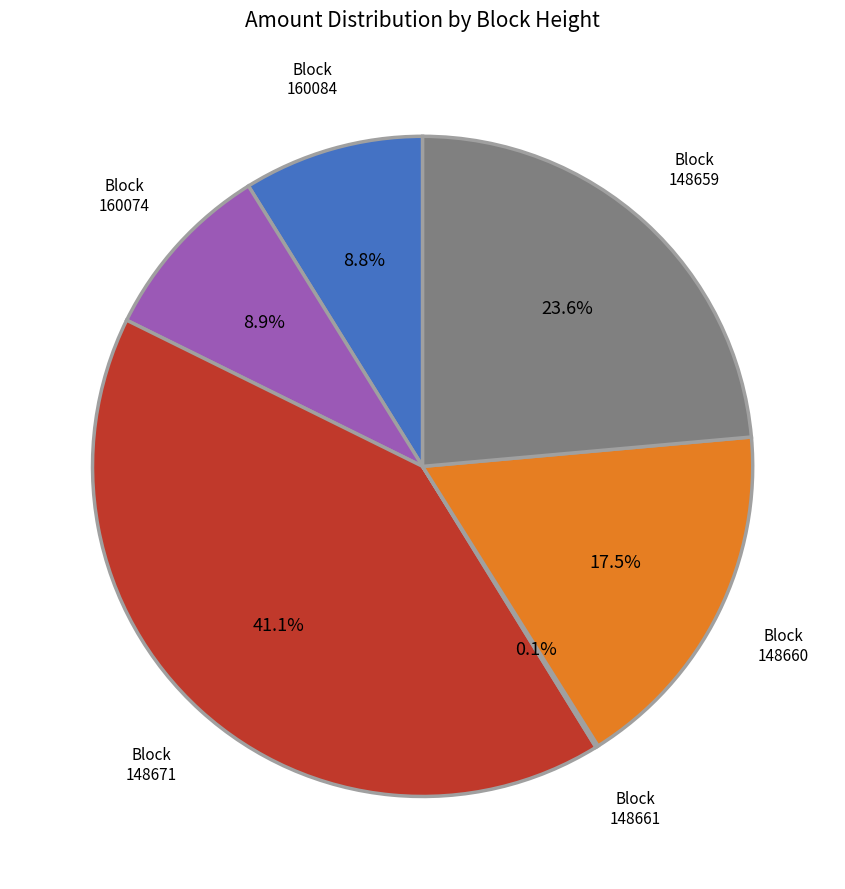

Is there any slice that represents more than half of the pie?

No